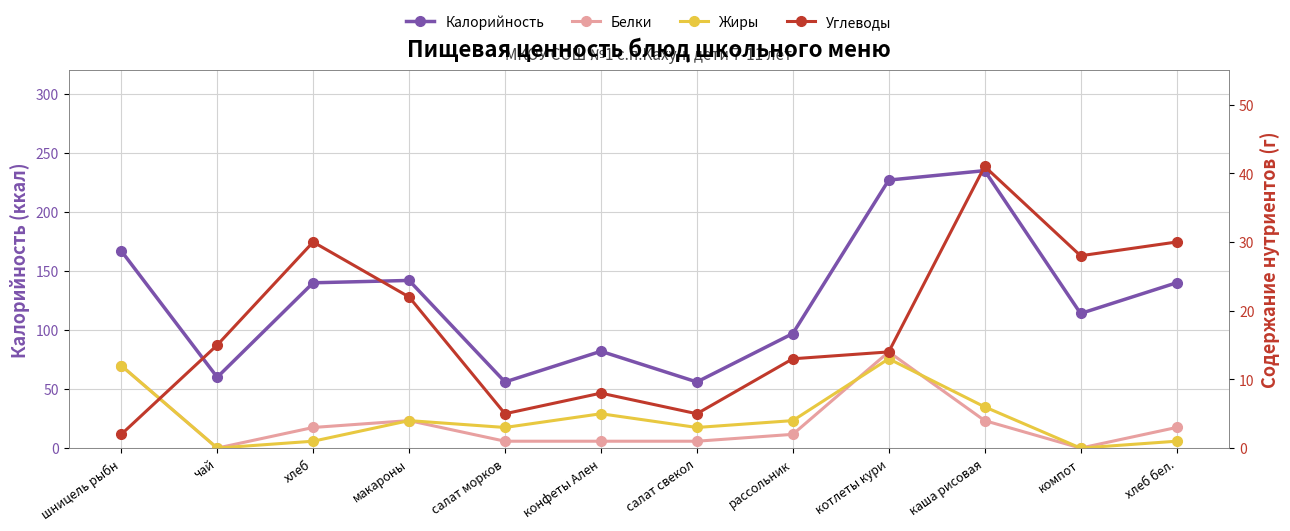

Reading left to right, what are all the values shown in this chart?

Калорийность: шницель рыбн=167	чай=60	хлеб=140	макароны=142	салат морков=56	конфеты Ален=82	салат свекол=56	рассольник=97	котлеты кури=227	каша рисовая=235	компот=114	хлеб бел.=140
Белки: шницель рыбн=12	чай=0	хлеб=3	макароны=4	салат морков=1	конфеты Ален=1	салат свекол=1	рассольник=2	котлеты кури=14	каша рисовая=4	компот=0	хлеб бел.=3
Жиры: шницель рыбн=12	чай=0	хлеб=1	макароны=4	салат морков=3	конфеты Ален=5	салат свекол=3	рассольник=4	котлеты кури=13	каша рисовая=6	компот=0	хлеб бел.=1
Углеводы: шницель рыбн=2	чай=15	хлеб=30	макароны=22	салат морков=5	конфеты Ален=8	салат свекол=5	рассольник=13	котлеты кури=14	каша рисовая=41	компот=28	хлеб бел.=30